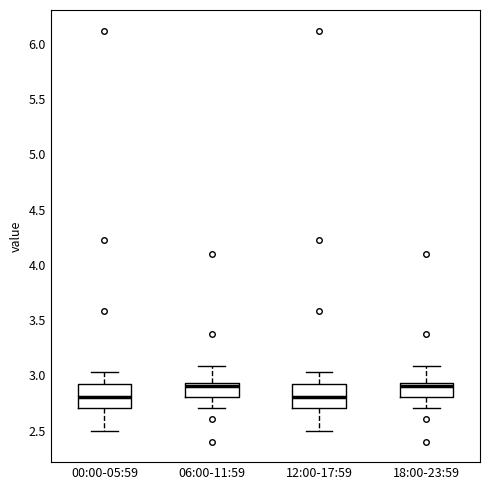

Reading left to right, transcribe this box plot: for each box, give where its median line is, the range the box spans, and where its two whiskers end, as read against the y-axis. The values are not printed on the chart, so give them approximately, as read against the axis.

00:00-05:59: median 2.80, box 2.70 to 2.95, whiskers 2.50 to 3.05
06:00-11:59: median 2.90, box 2.80 to 2.95, whiskers 2.70 to 3.10
12:00-17:59: median 2.80, box 2.70 to 2.95, whiskers 2.50 to 3.05
18:00-23:59: median 2.90, box 2.80 to 2.95, whiskers 2.70 to 3.10